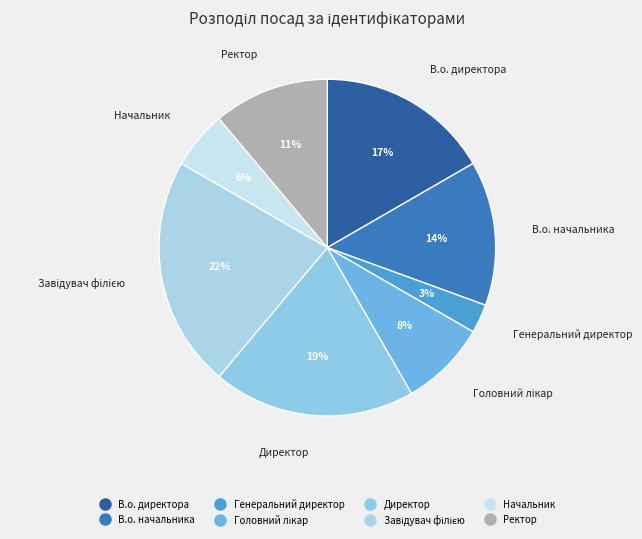

Count the number of slices in the pie.

8